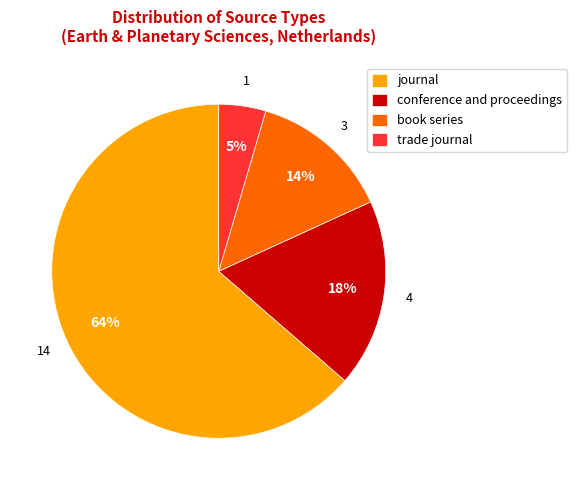

Combined, do book series and trade journal account for over 50%?

No